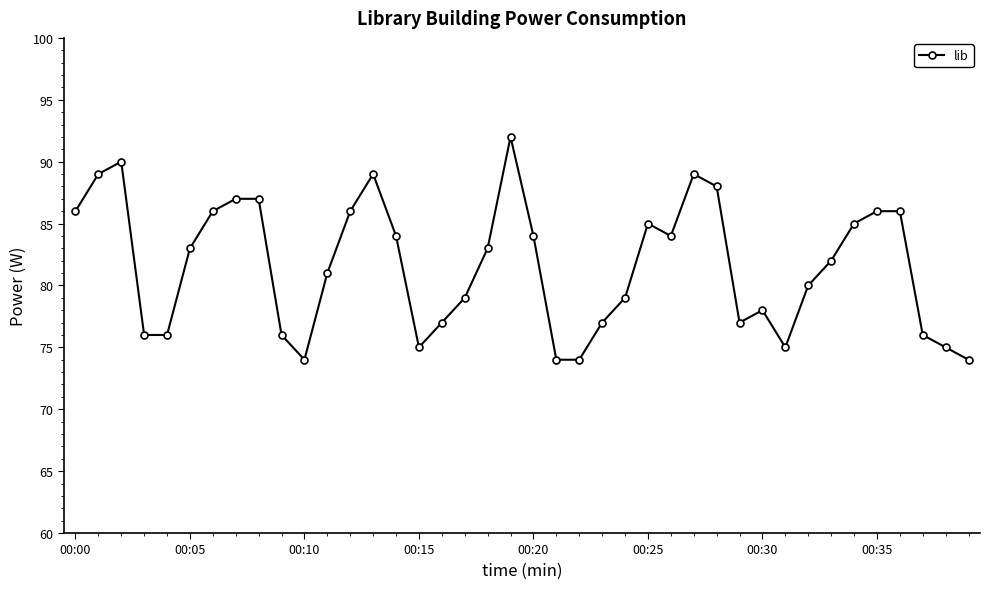

What is the maximum value shown in the chart?

92